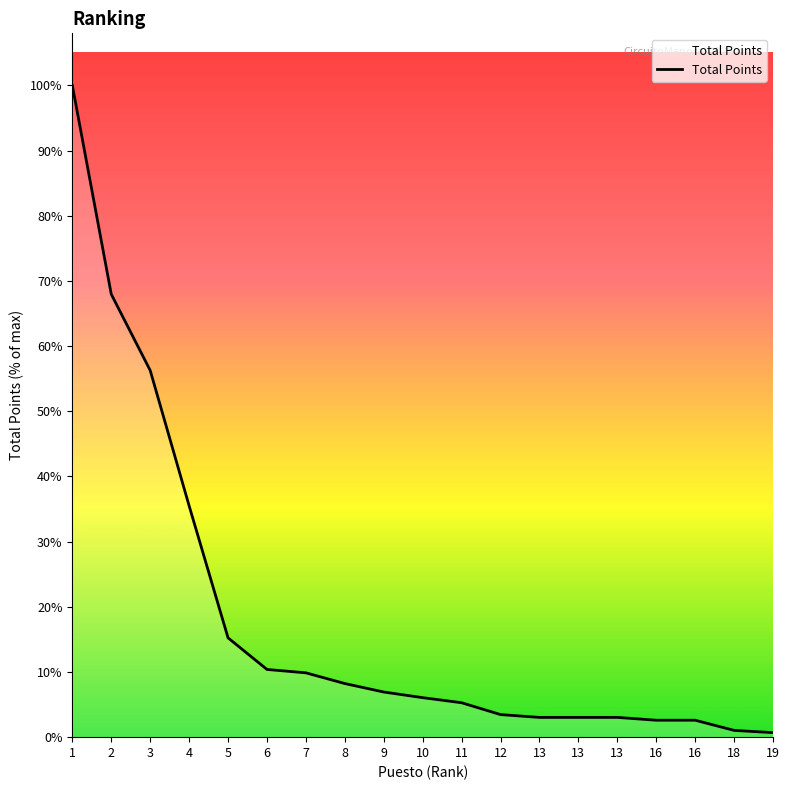

Does the chart display data point markers on the line(s)?

No